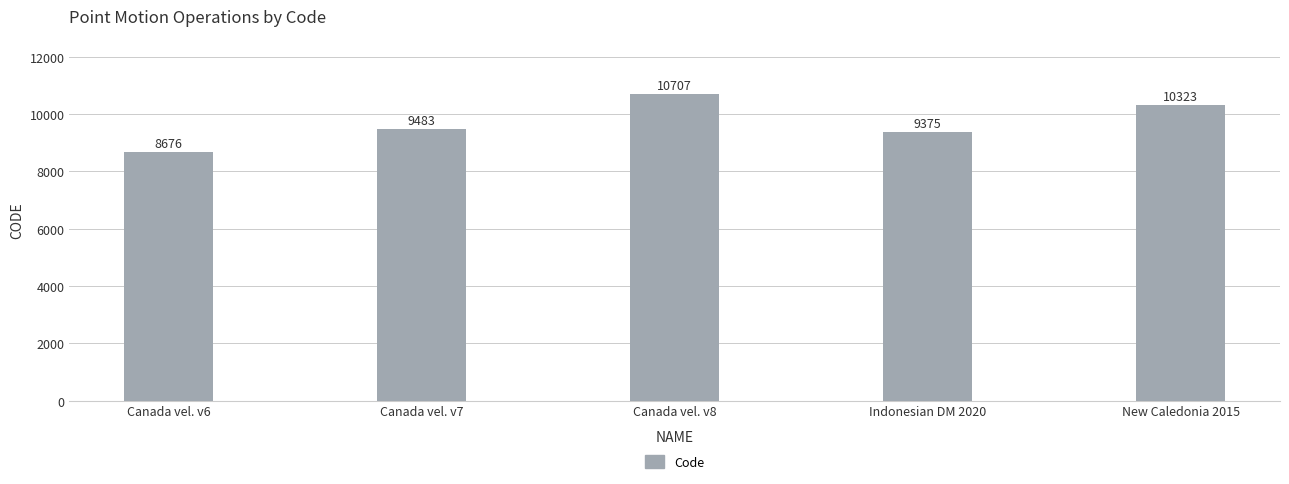

True or false: the data shows 5879 at Canada vel. v8.

False